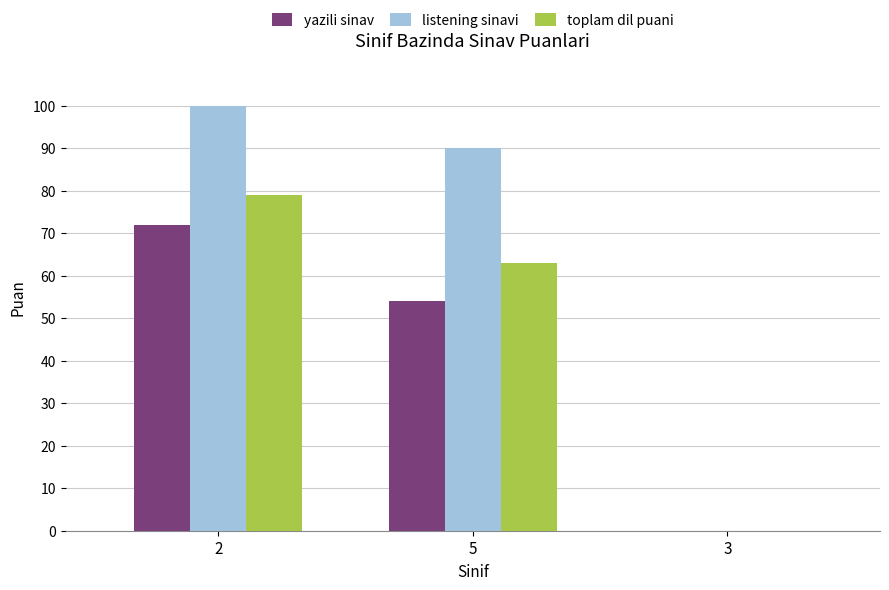

What is the maximum value shown in the chart?

100